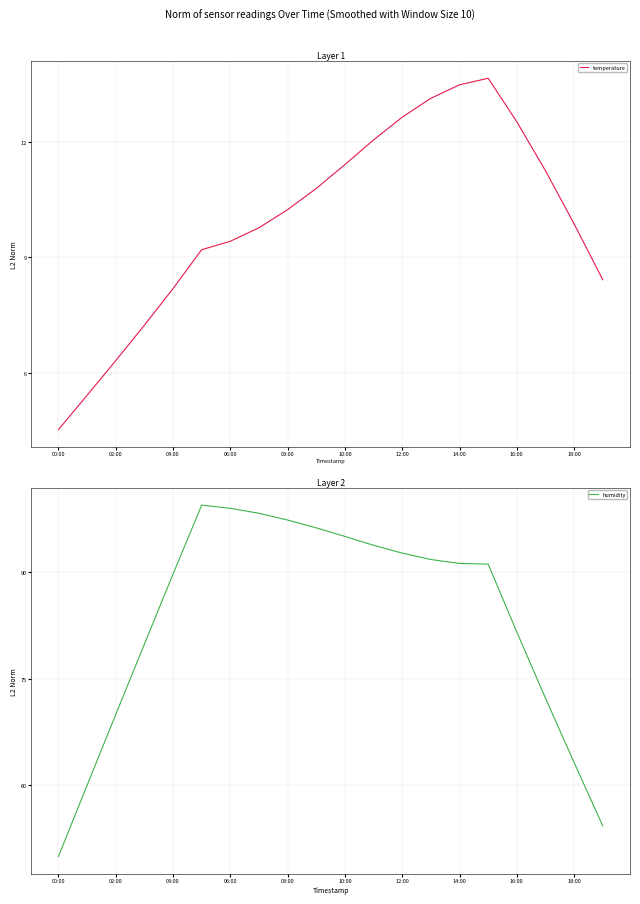

What is the lowest value of the temperature series?

4.5